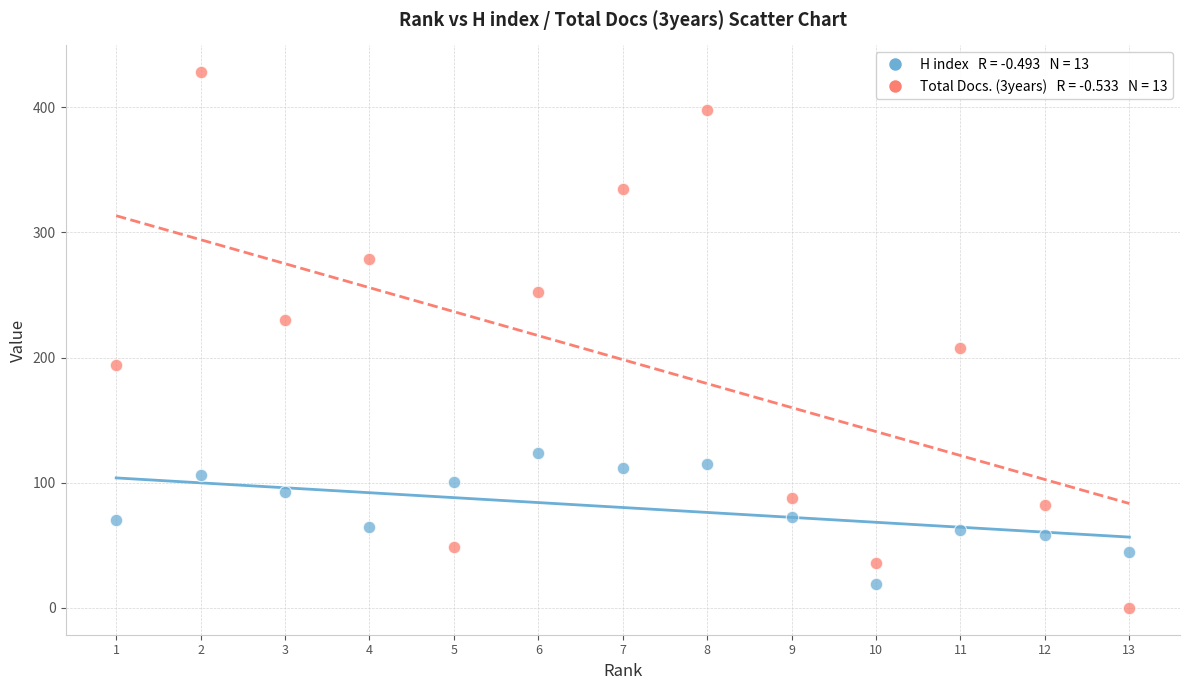

Across all data points, what is the range of Y values (max minus min)?

428